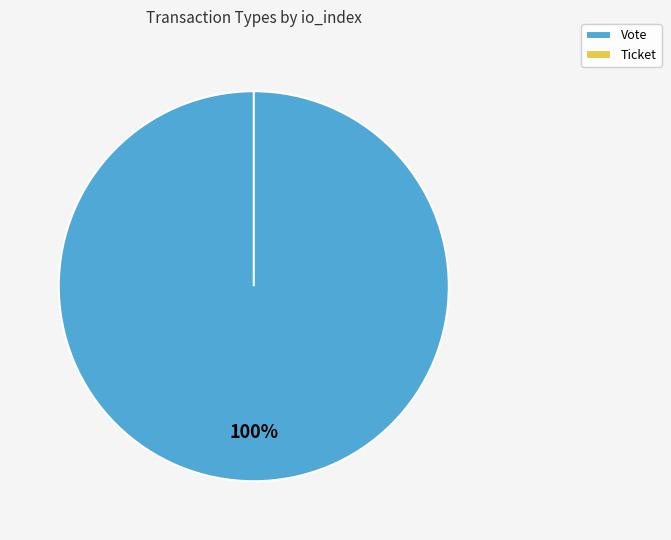

Is it true that Ticket is 10% of the pie?

False